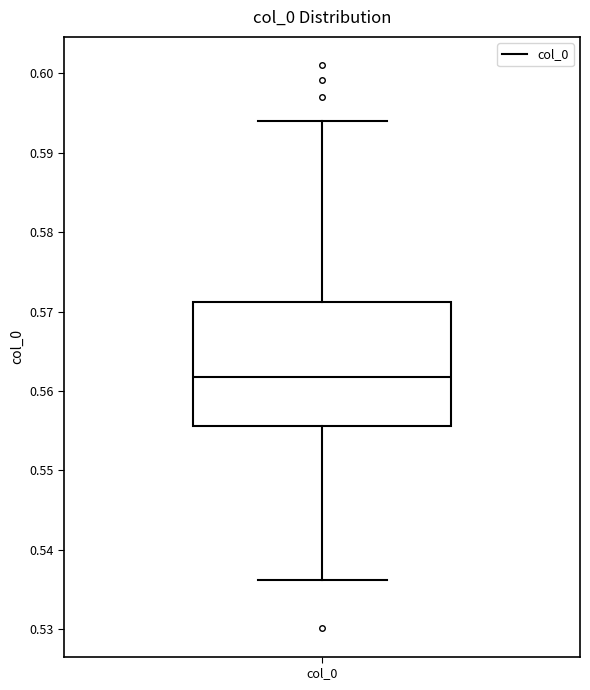

Read this box plot against the y-axis: the position of the median line, the range covered by the box, and the ends of both whiskers. The values are not printed on the chart, so give them approximately, as read against the axis.

median 0.562, box 0.556 to 0.571, whiskers 0.536 to 0.594